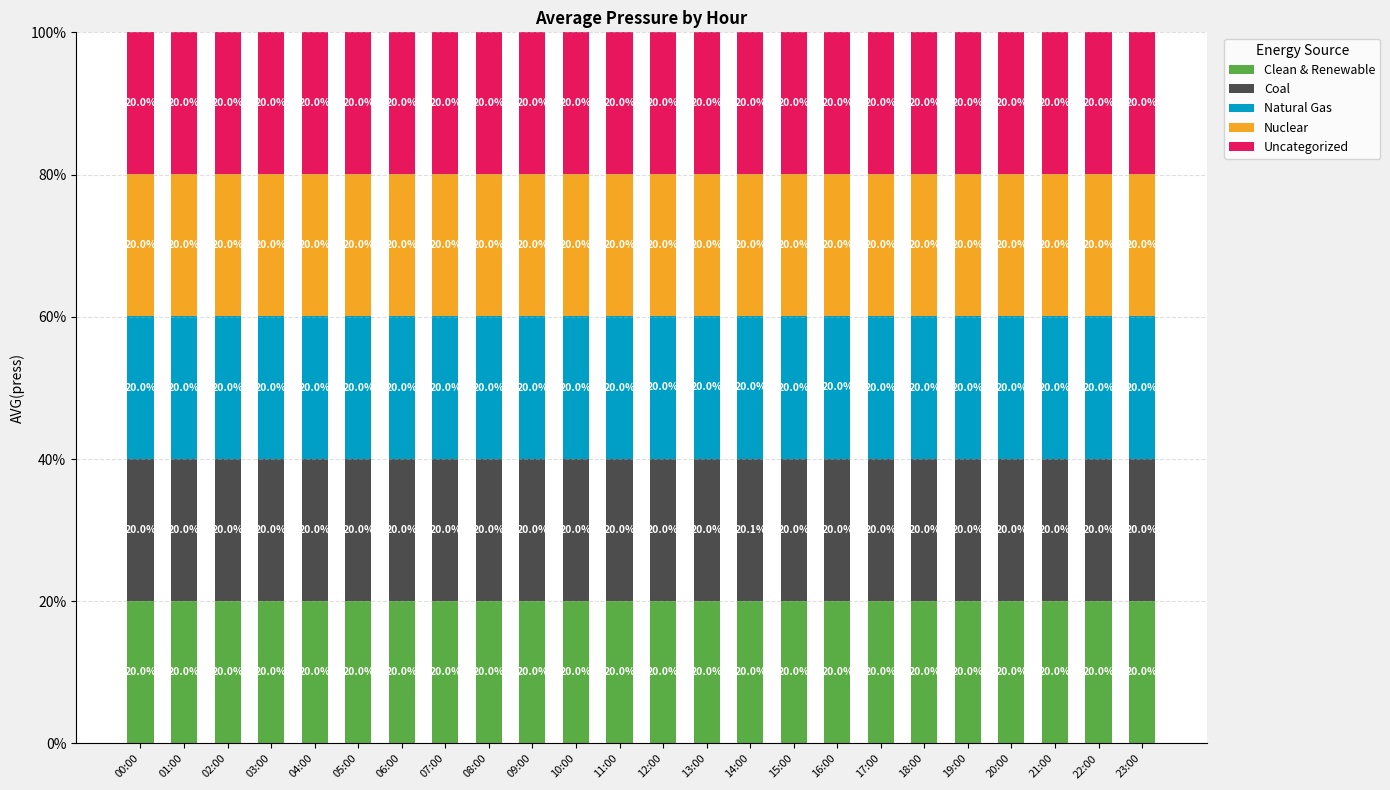

Count the number of data series in this chart.

5